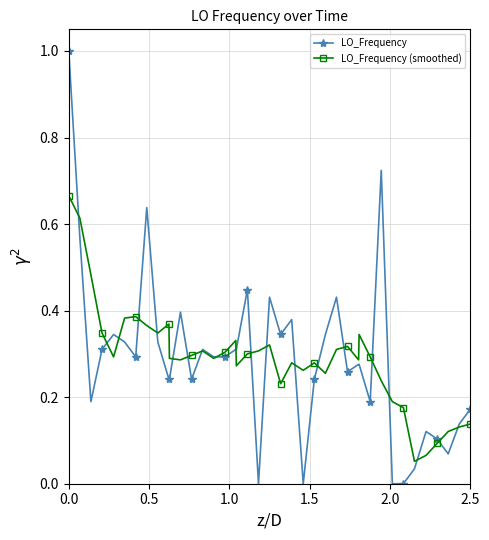

How many lines are shown in the chart?

2